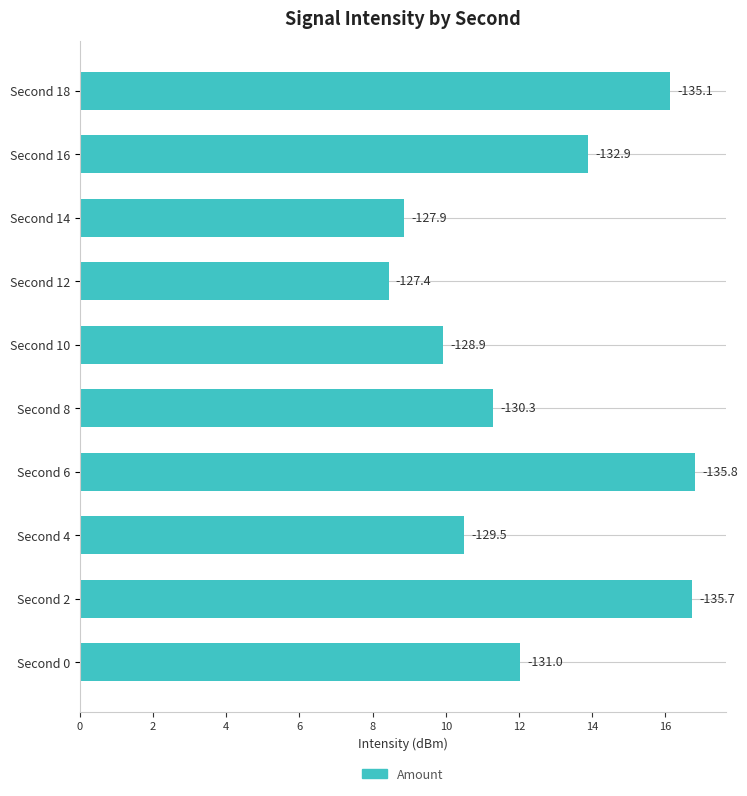

What is the sum of all values?

124.6